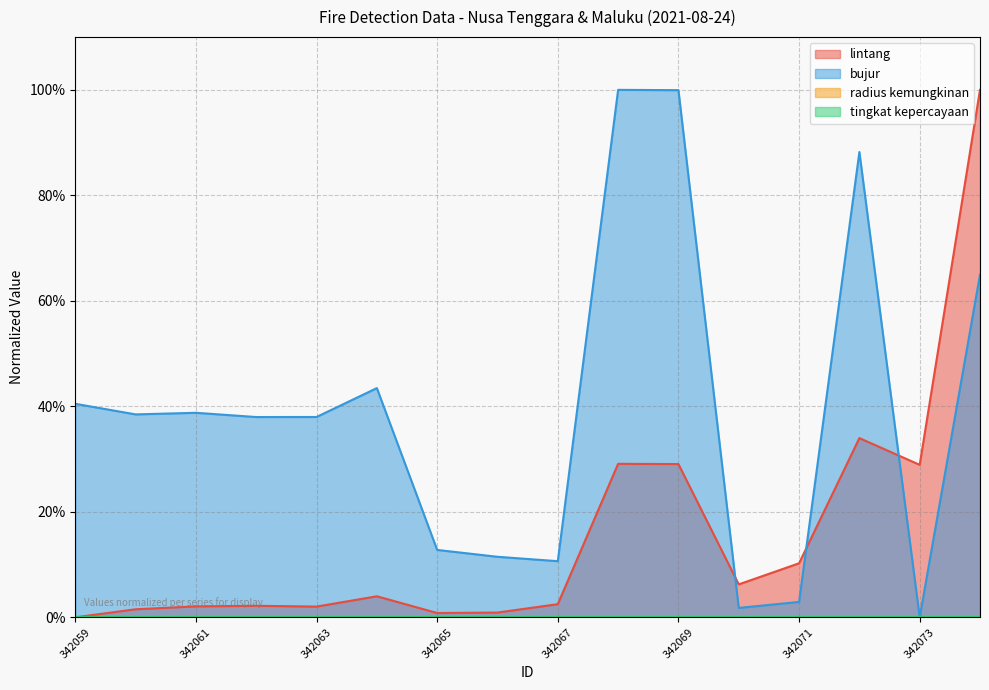

Which series ends up on top after the final intersection of lintang and bujur?

lintang